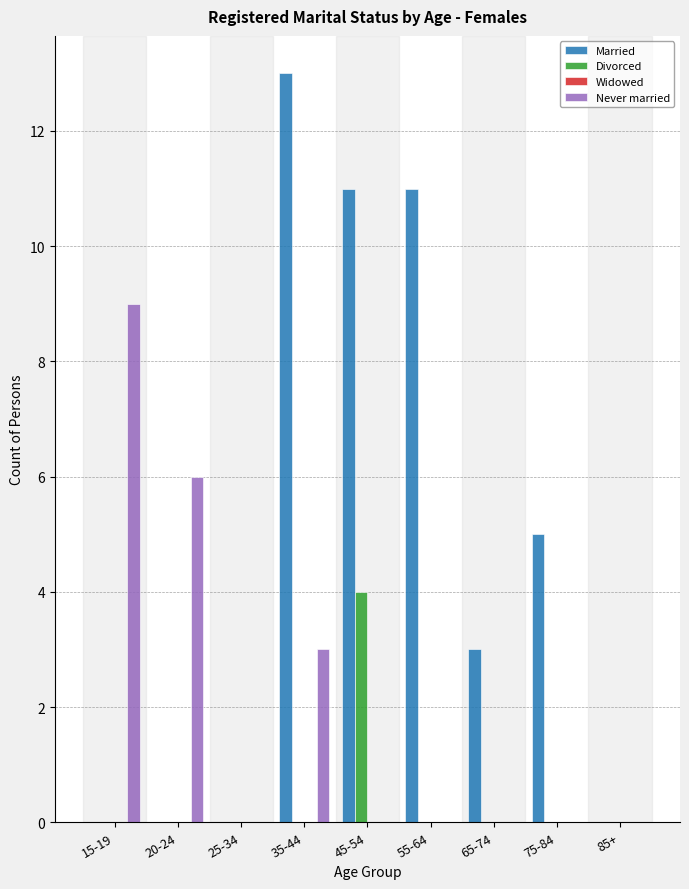

True or false: Married has a value of 11 at 45-54.

True